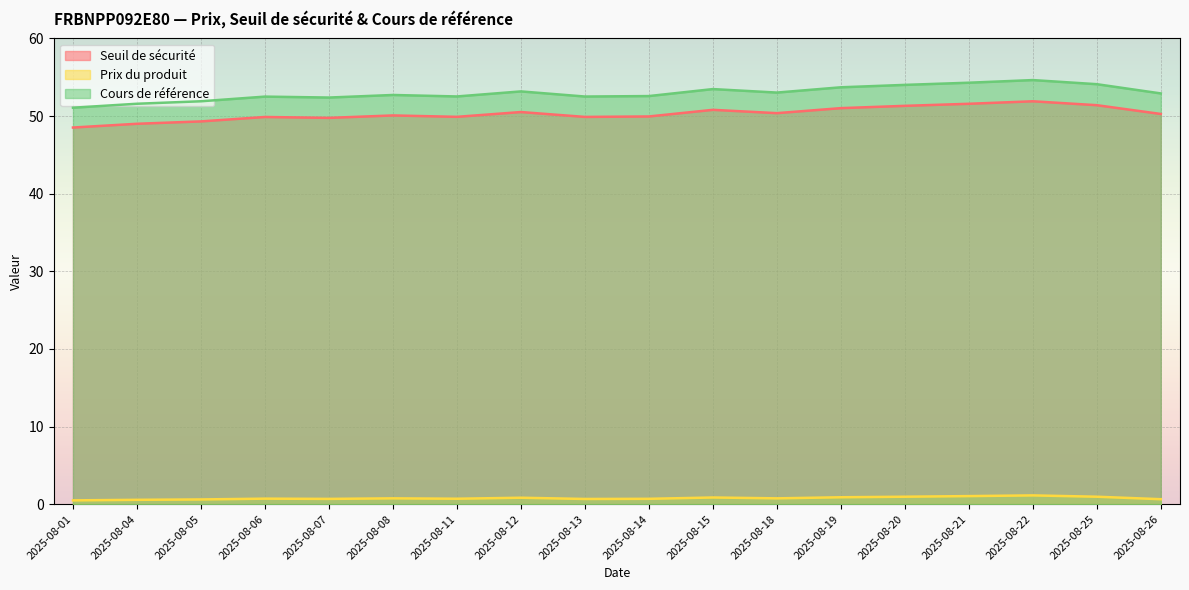

What is the difference between the Prix du produit values at 2025-08-26 and 2025-08-22?

0.5